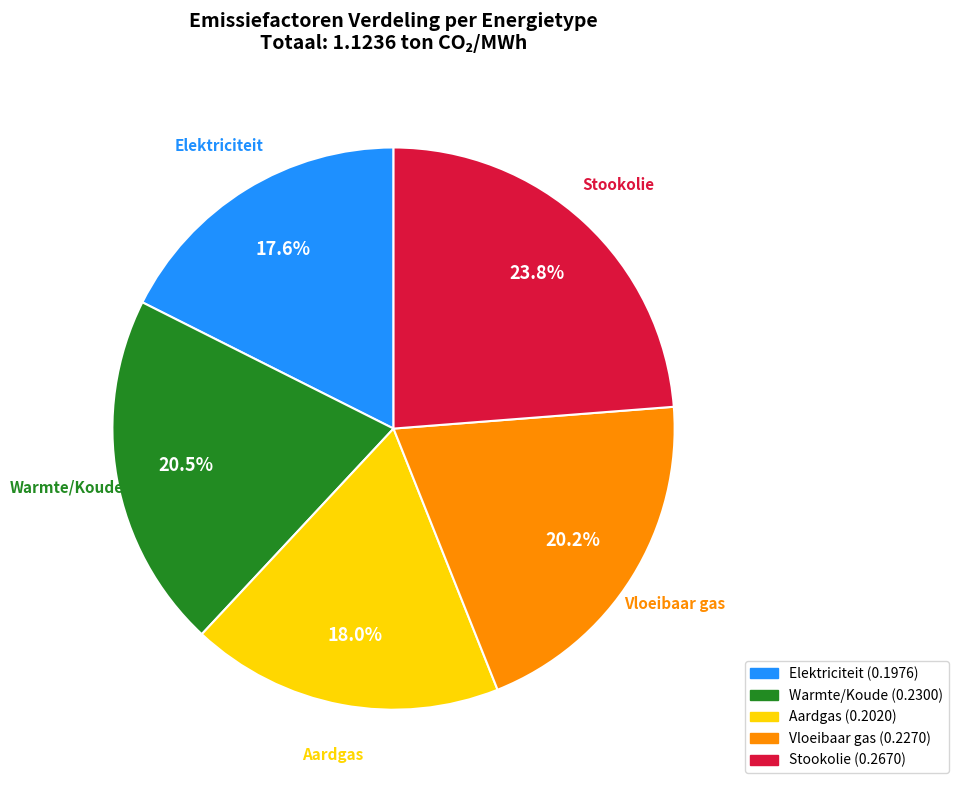

Is there a majority slice in this chart?

No